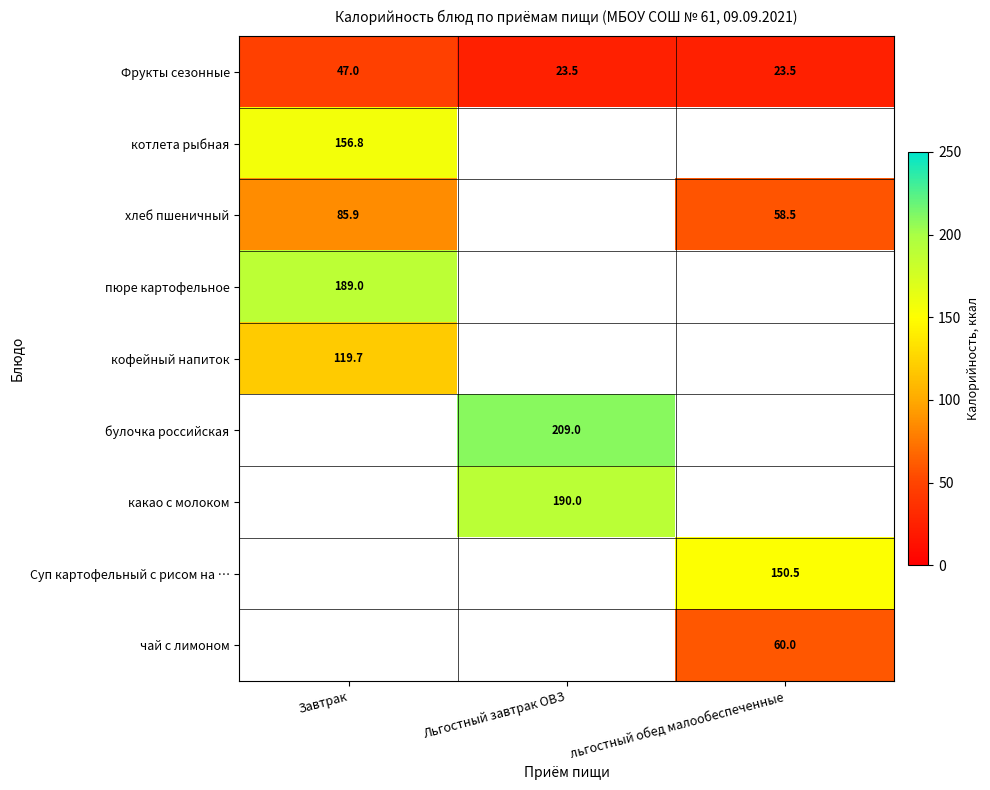

What is the difference between the Фрукты сезонные values at Завтрак and льгостный обед малообеспеченные?

23.5